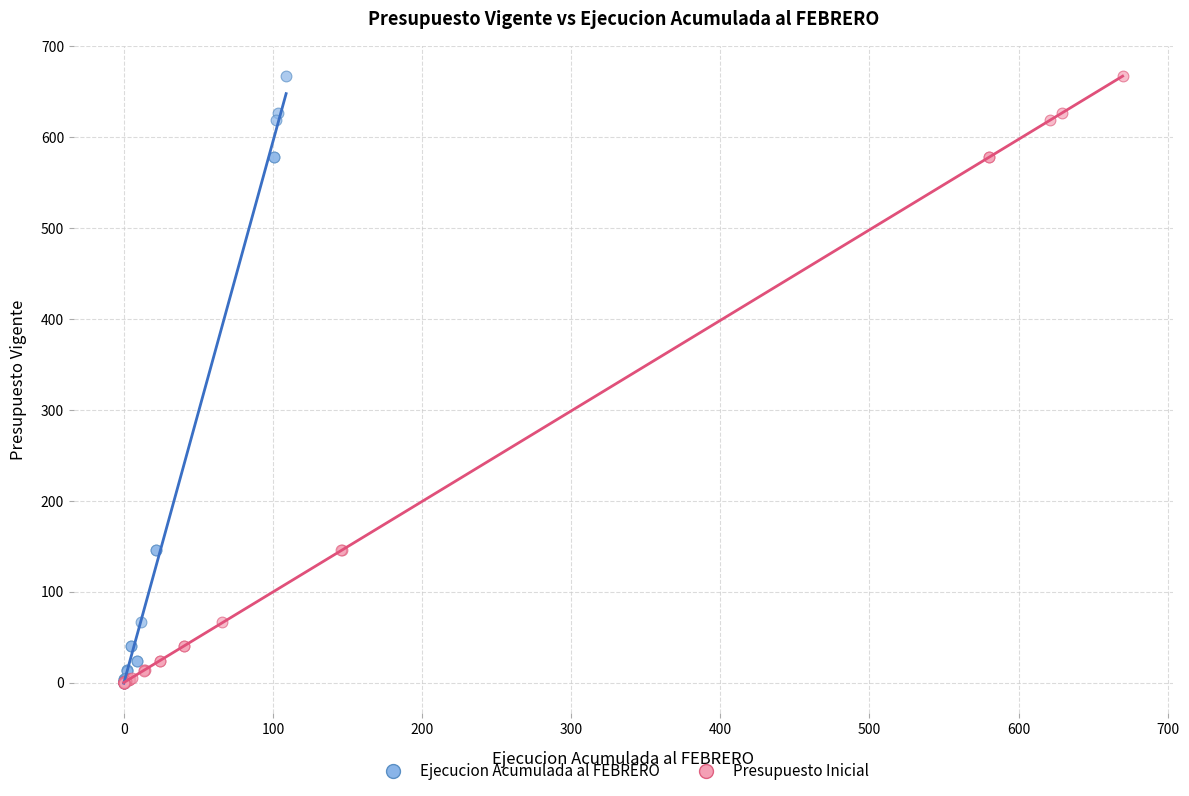

What are all the series names shown in the legend?

Ejecucion Acumulada al FEBRERO, Presupuesto Inicial